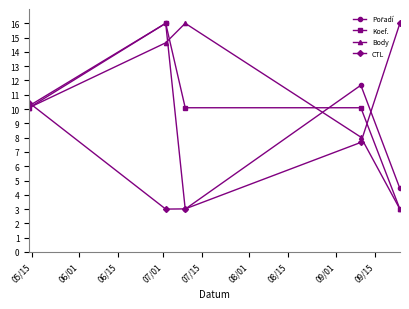

What is the highest value of the CTL series?

16.0